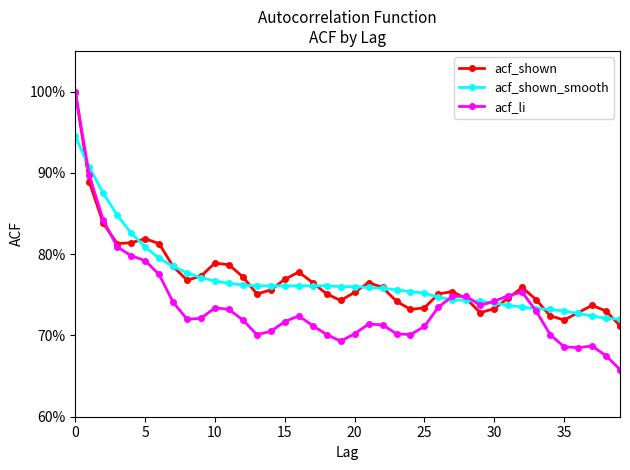

True or false: acf_shown and acf_li cross at least once.

True